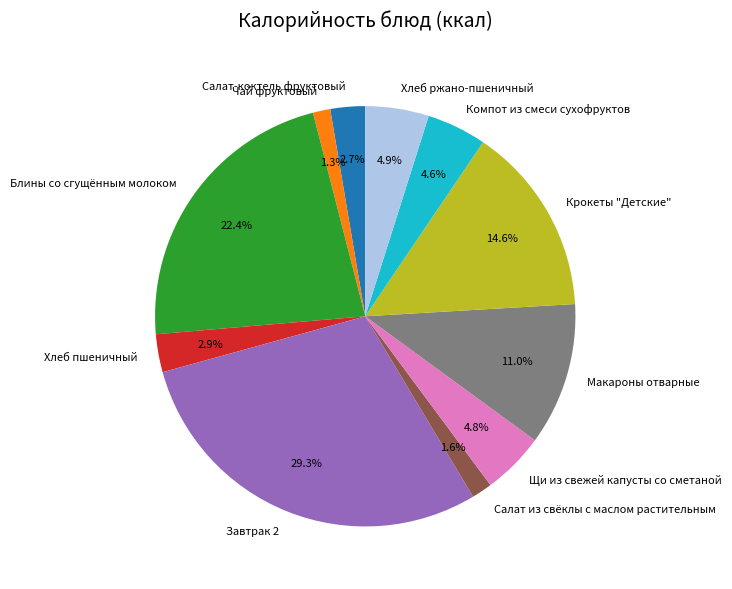

How many slices are in this pie chart?

11